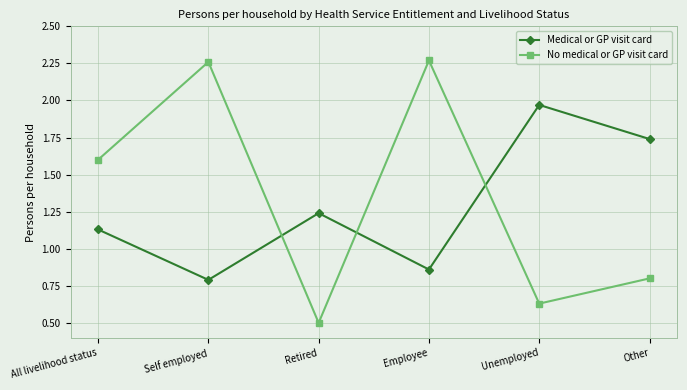

At which category is the sum across all series the highest?

Employee